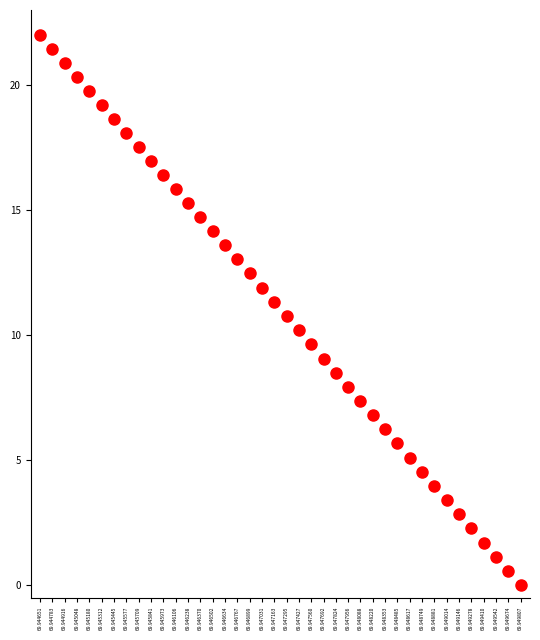

What is the range of Y values (max minus min)?

22.0